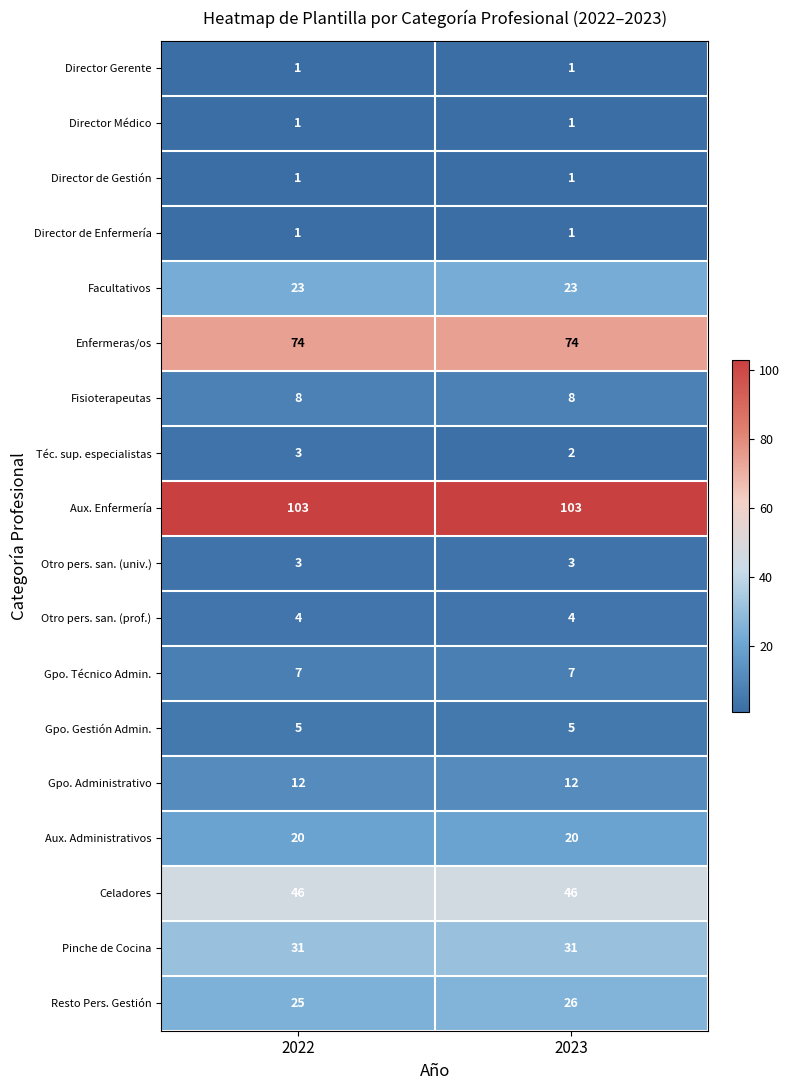

What is the difference between the highest and lowest values at 2023?

102